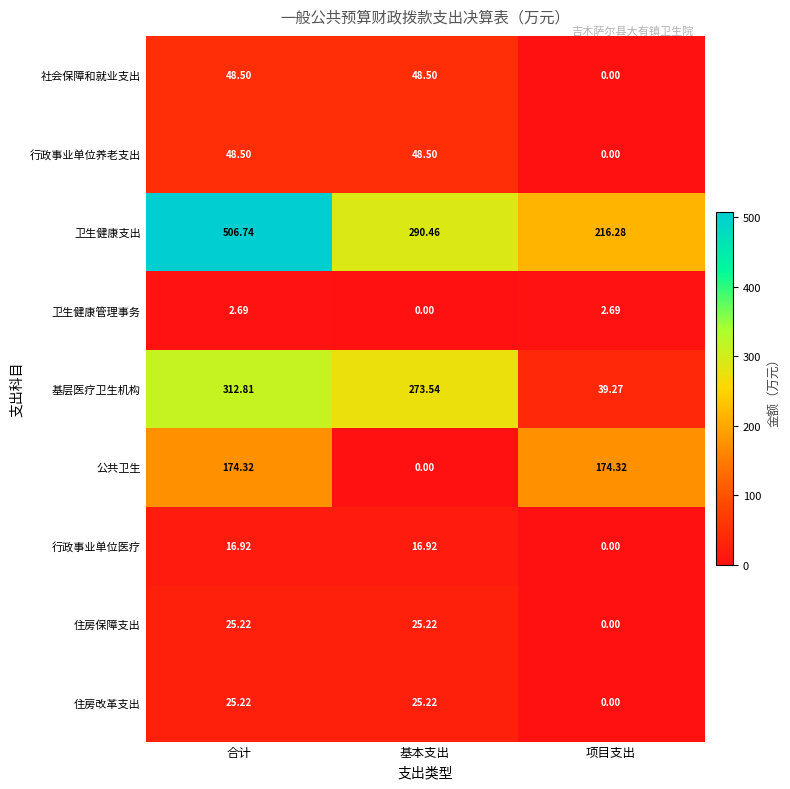

Which label corresponds to the largest value in the chart?

合计